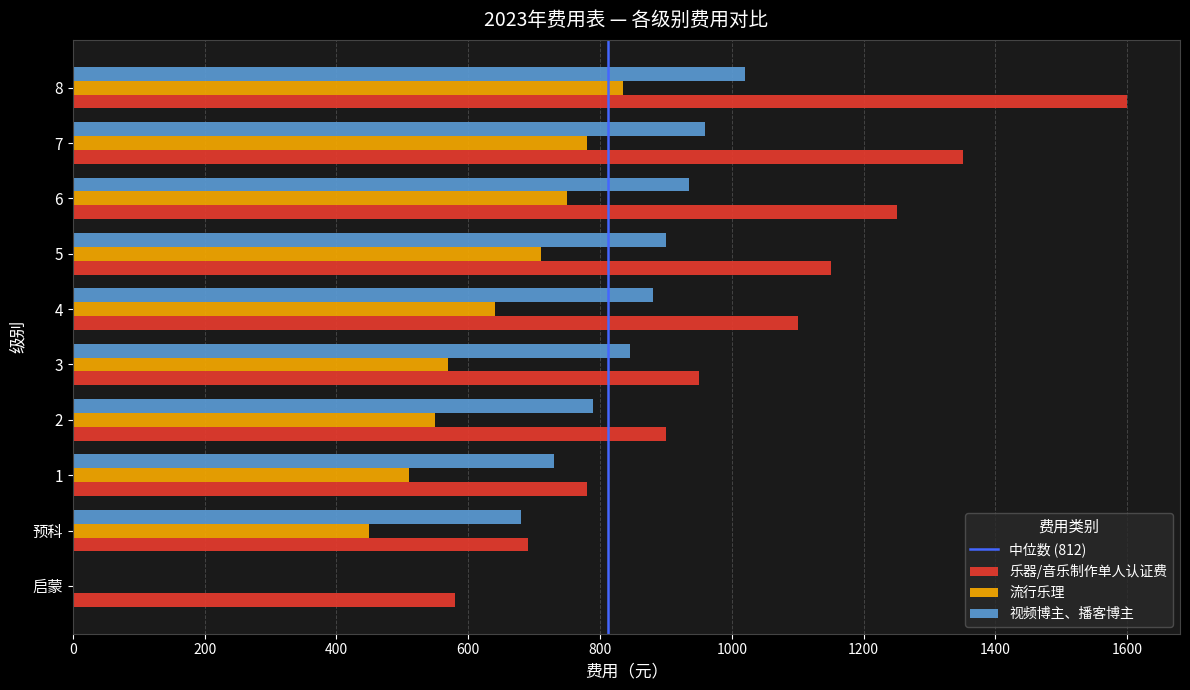

What is the highest value of the 流行乐理 series?

835